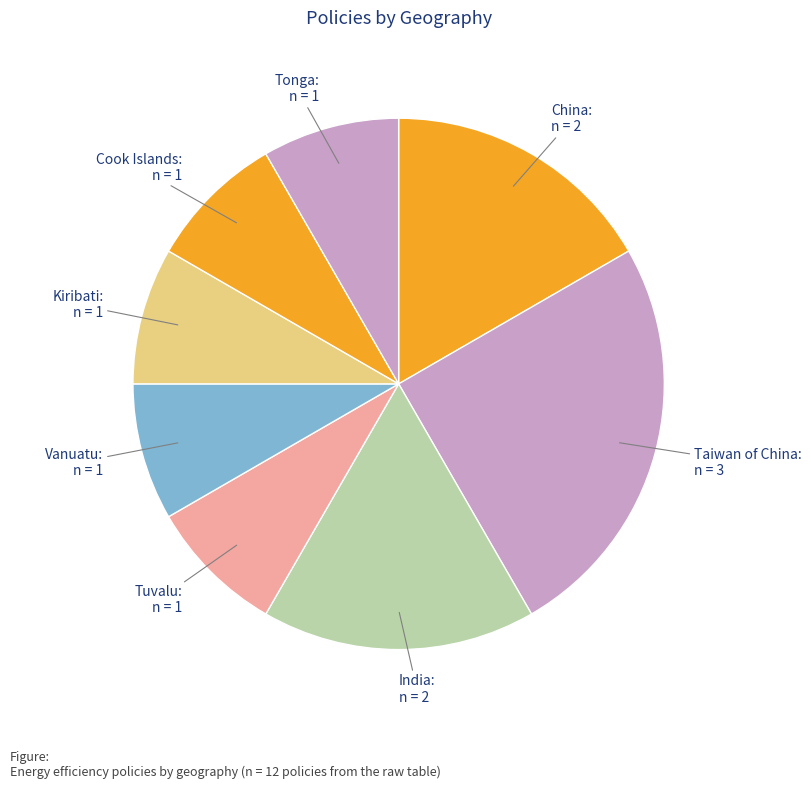

How many segments does this pie chart have?

8